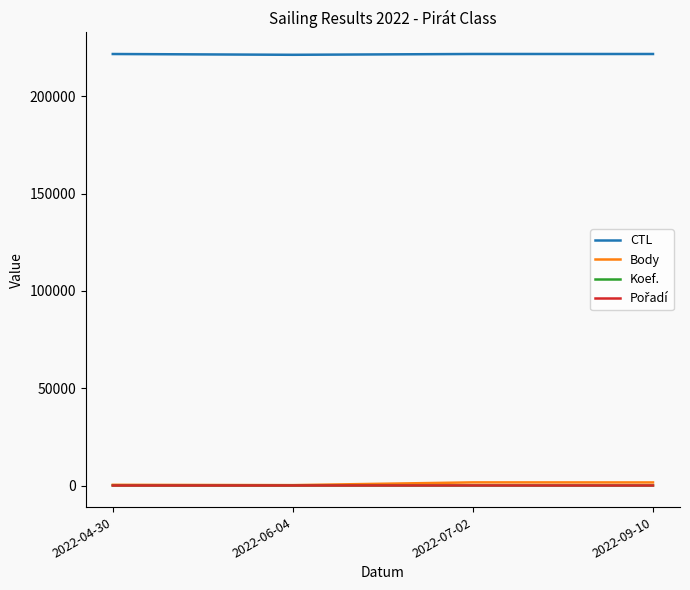

What is the greatest value displayed?

221720